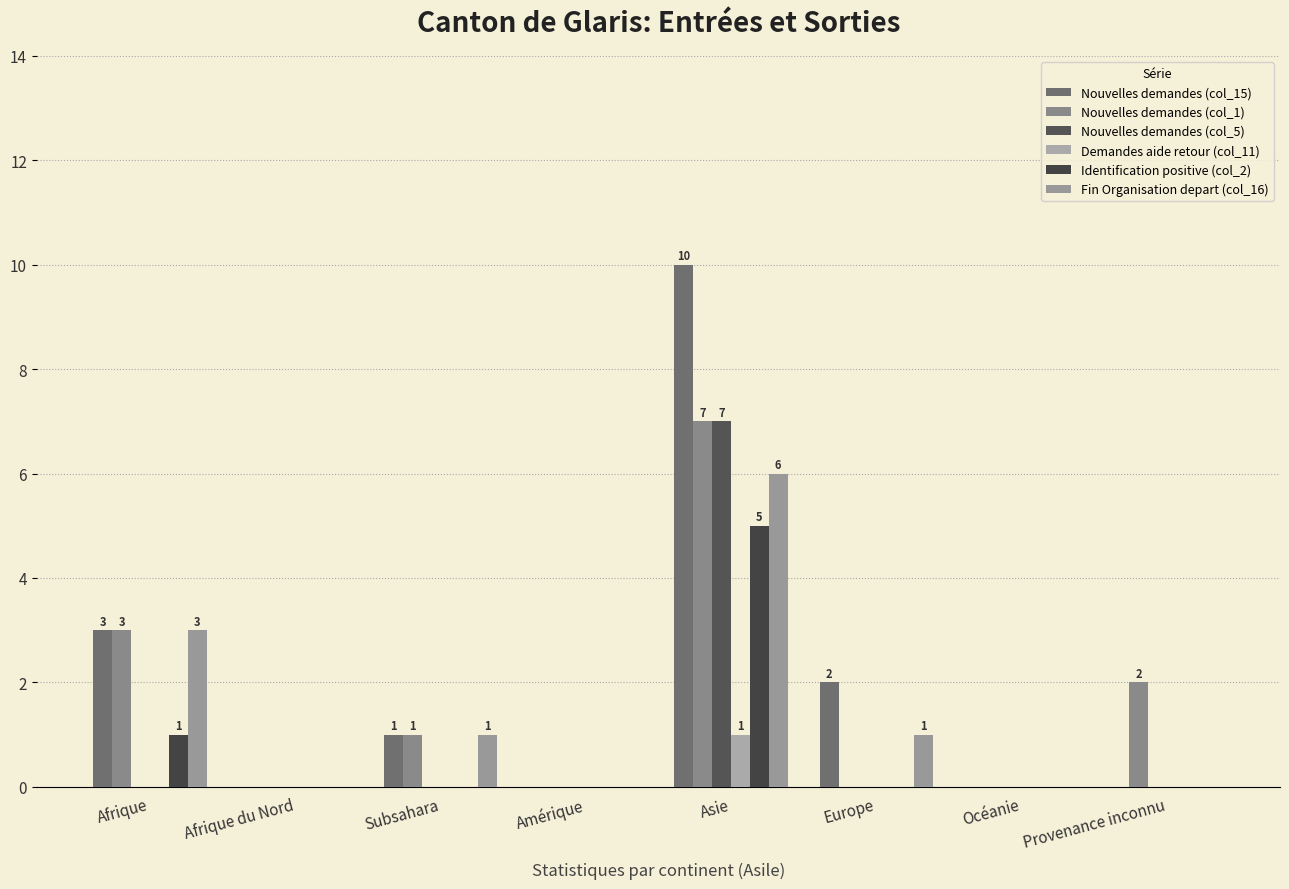

What is the sum of all Demandes aide retour (col_11) values?

1